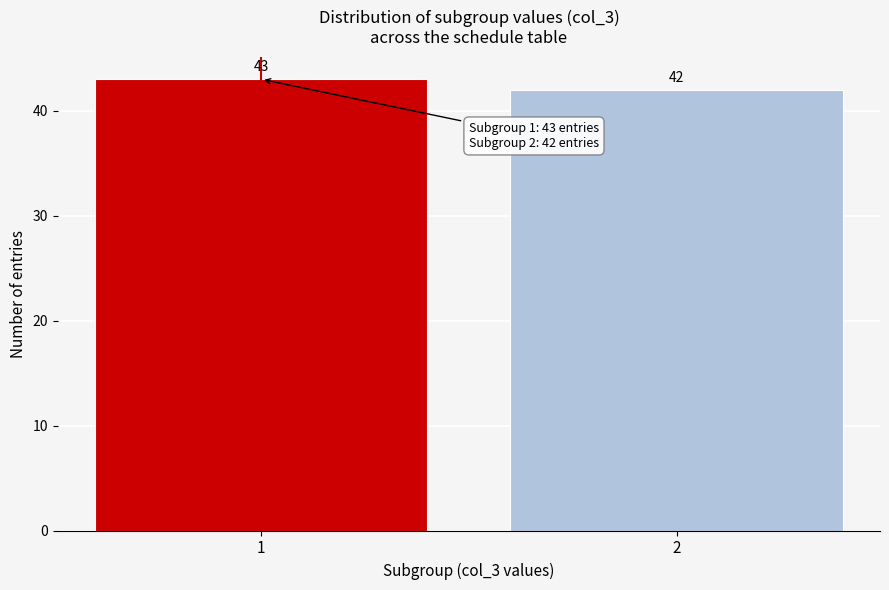

Reading right to left, what are all the values shown in this chart?

42	43